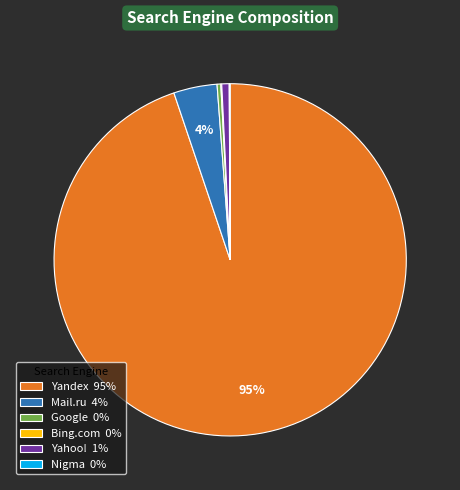

To the nearest percent, what portion does Yandex 95% represent?

95%